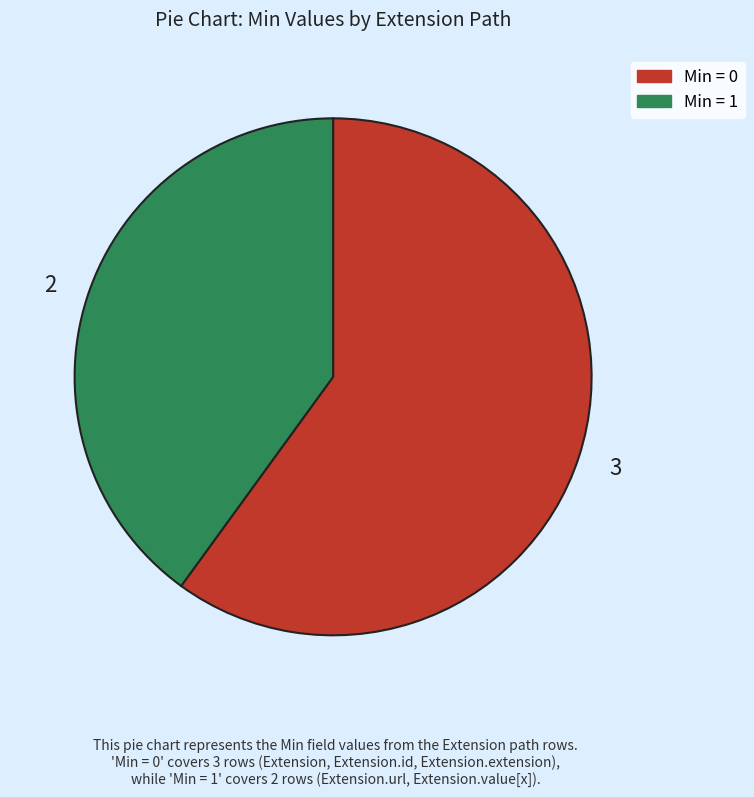

True or false: Min = 0 accounts for 70% of the total.

False